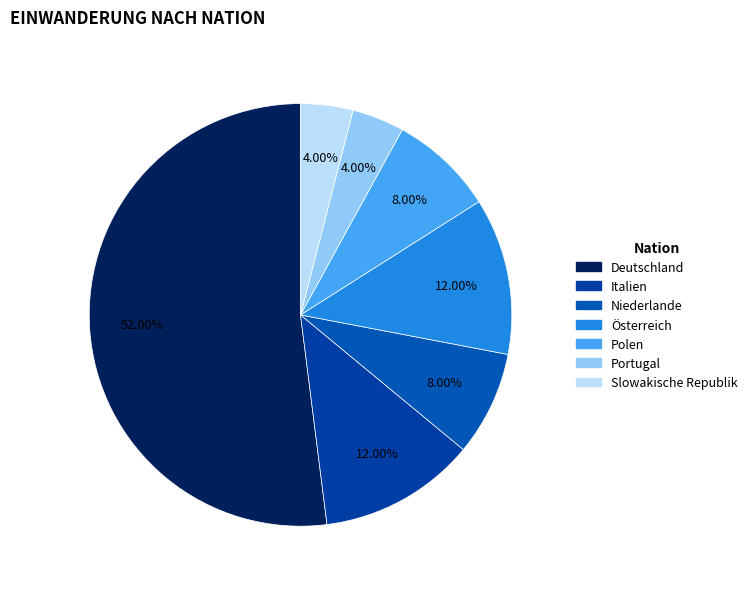

What is the ratio of the value at Italien to the value at Niederlande?

1.5